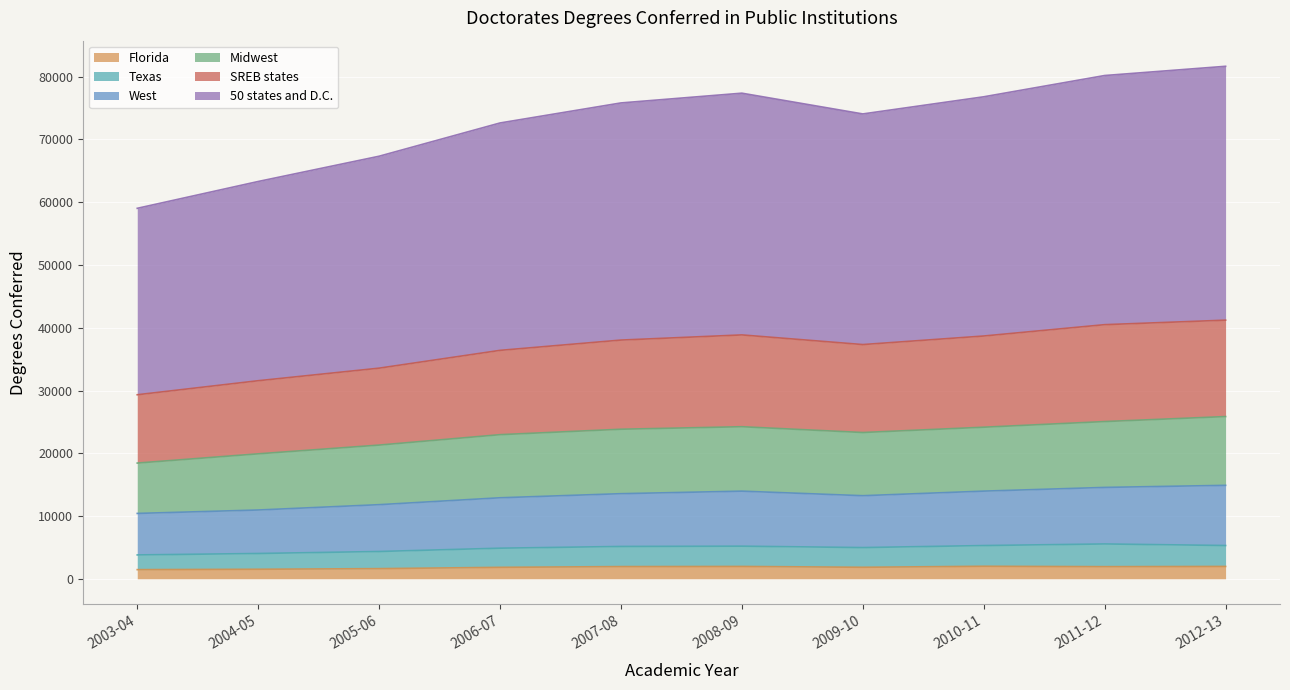

Between 2005-06 and 2008-09, which series saw the biggest shift?

50 states and D.C.